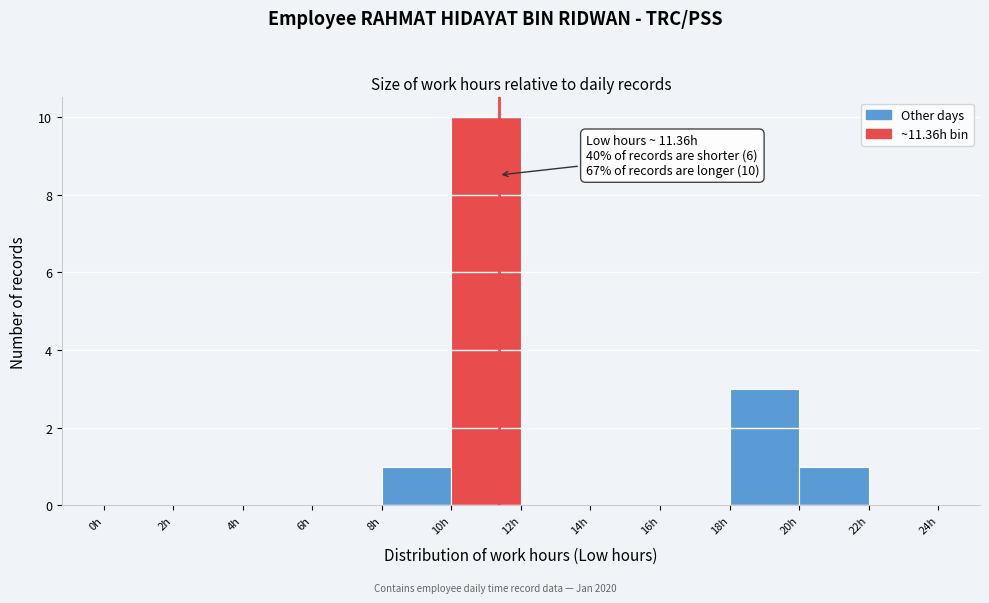

Which range on the x-axis has the tallest bar?

10 to 12